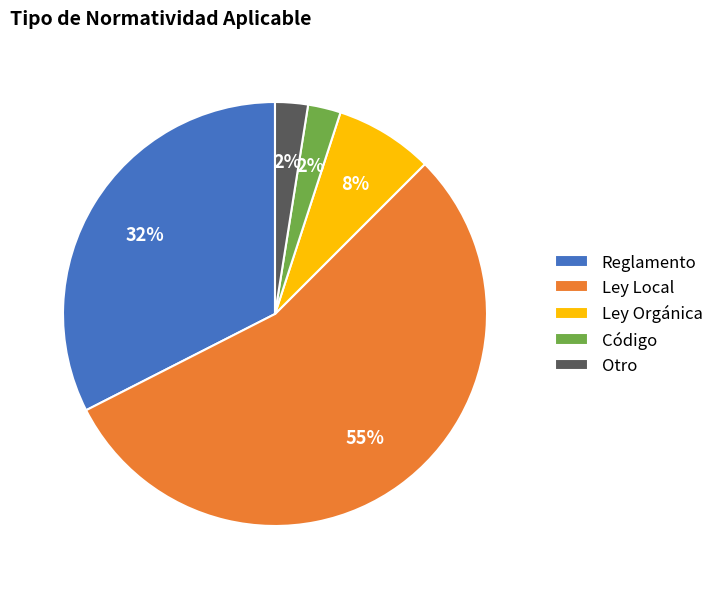

True or false: Reglamento accounts for 41% of the total.

False